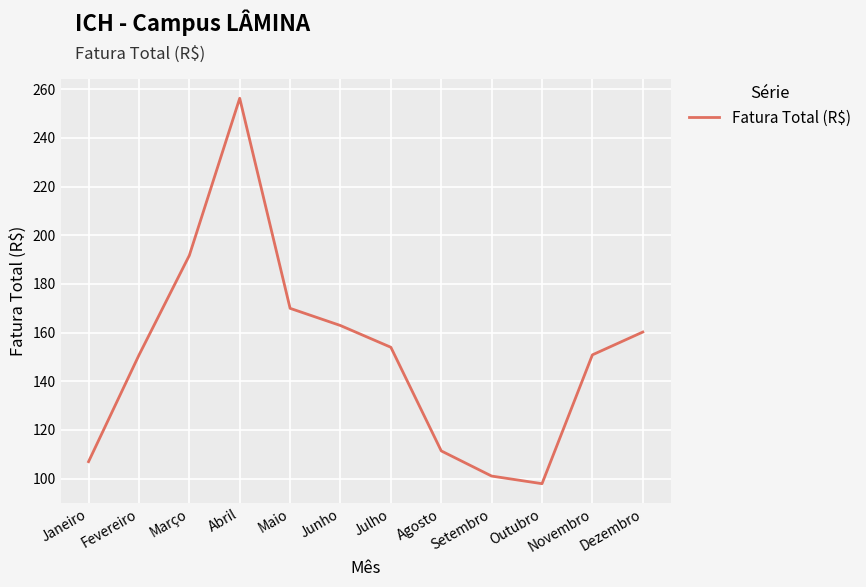

What position from the right is Março?

10